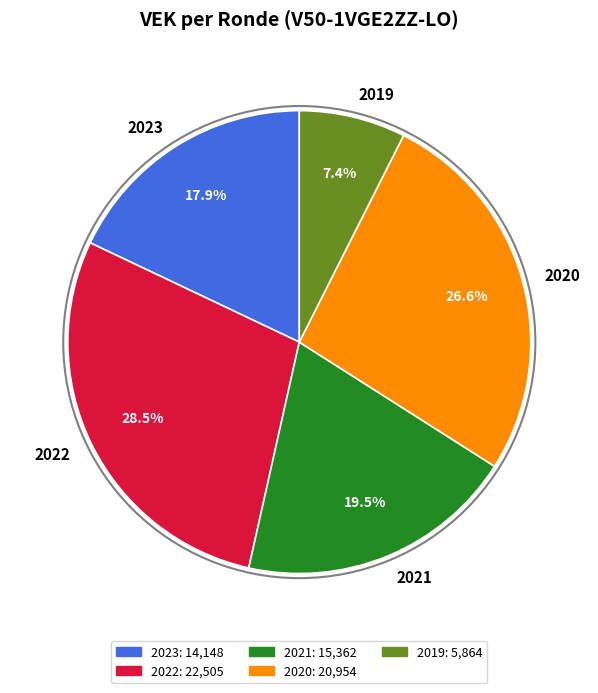

How many slices are in this pie chart?

5